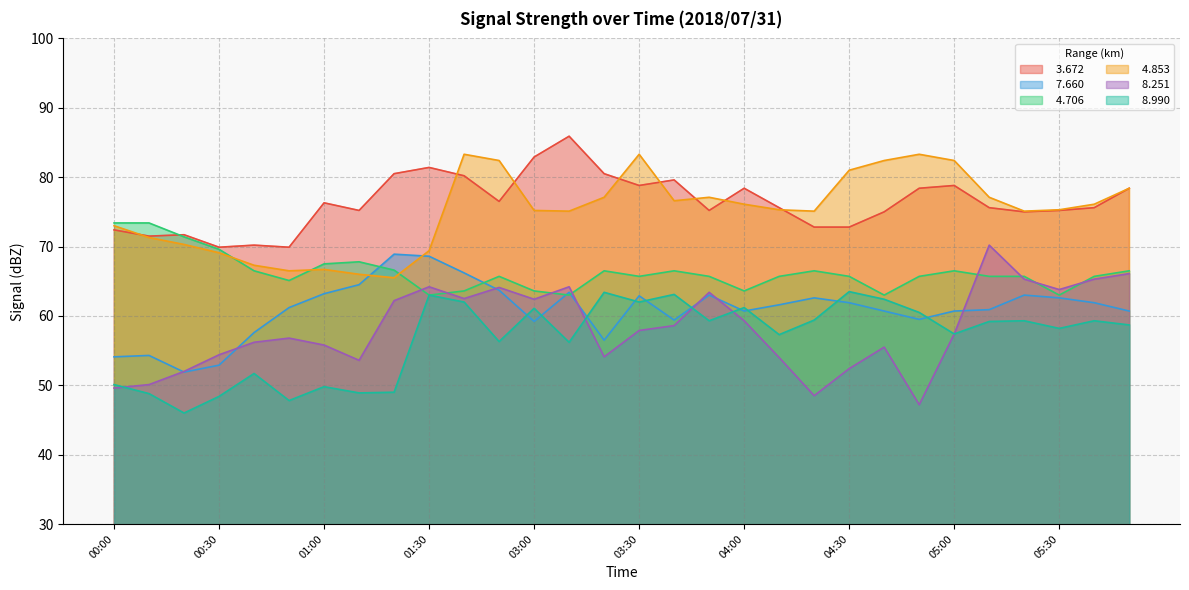

Where is   7.660 nearest to the value 60?

04:50